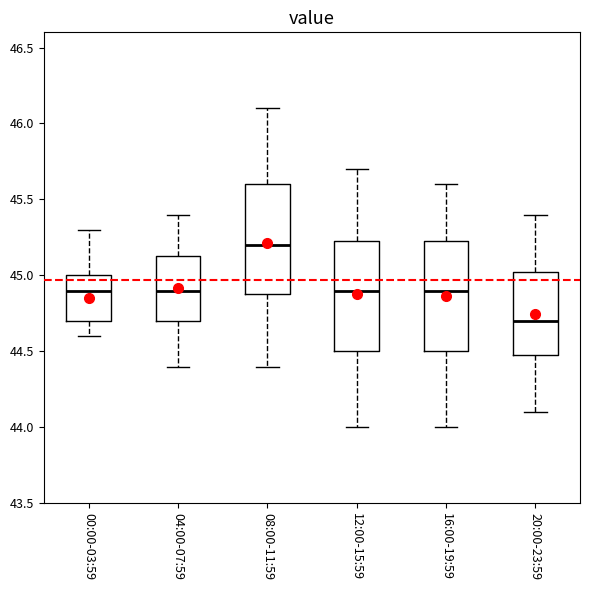

Where does the lower whisker of the box for 16:00-19:59 end on the y-axis? The values are not printed on the chart, so give them approximately, as read against the axis.

44.00